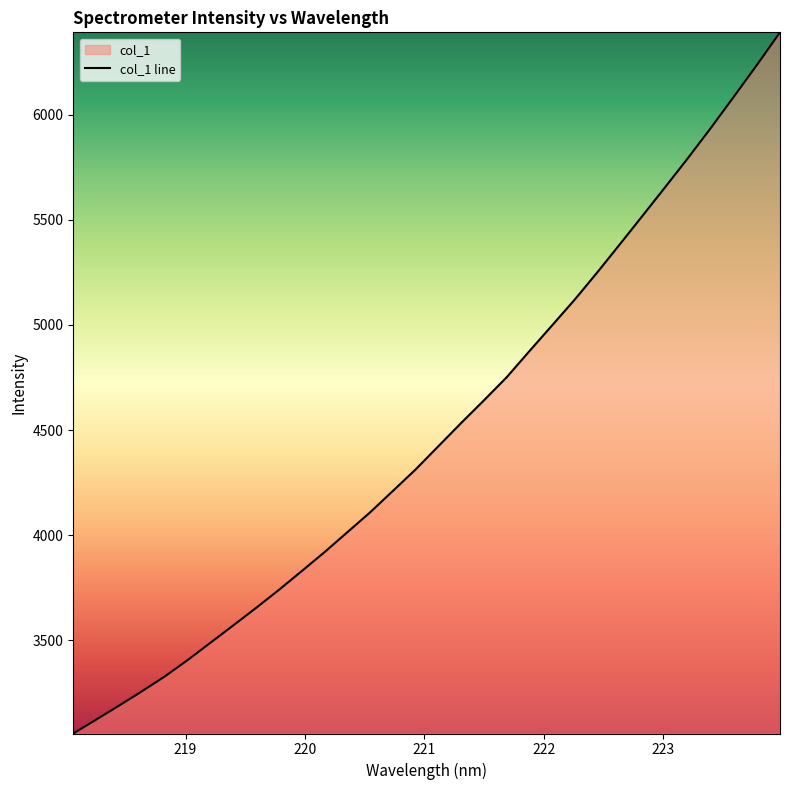

Reading left to right, extract all data points from this chart.

3056.3	3122.1	3188.5	3256.6	3327.0	3404.7	3487.1	3569.7	3652.9	3738.6	3827.7	3918.0	4012.7	4107.4	4209.4	4311.9	4422.5	4533.1	4640.9	4751.0	4875.5	4998.5	5122.1	5253.0	5388.0	5524.1	5661.2	5799.6	5942.4	6089.8	6238.8	6391.9